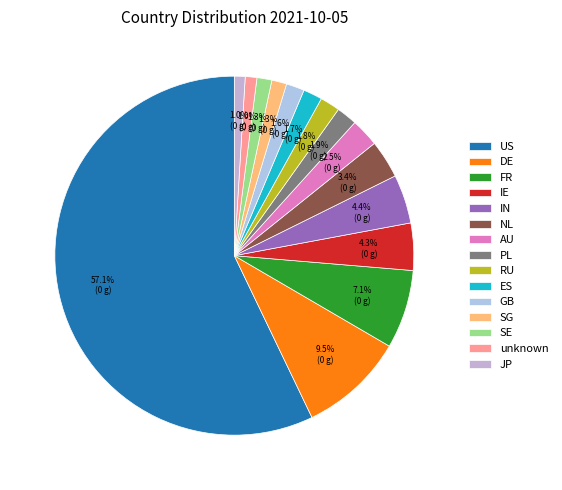

What is the change in value from IN to SE?

-41